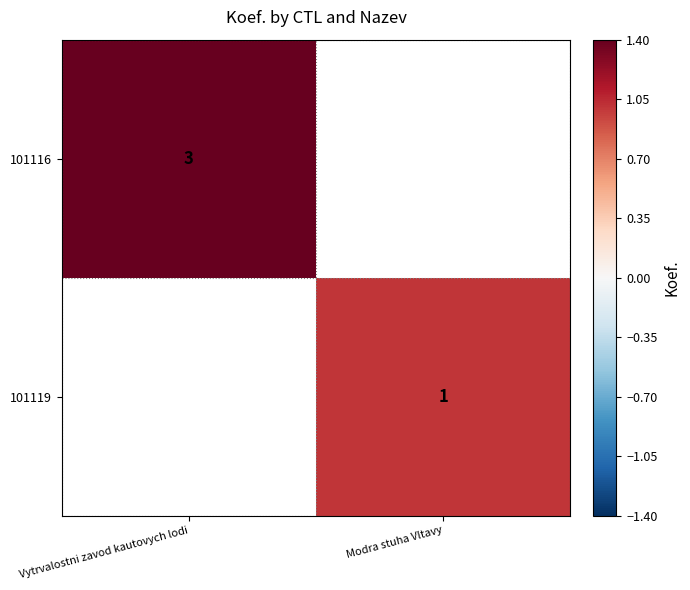

The value of 101119 at Modra stuha Vltavy is 1.5. True or false?

False